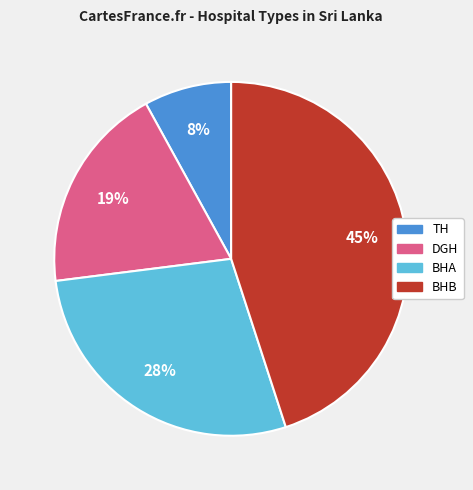

Is DGH the majority of the pie?

No